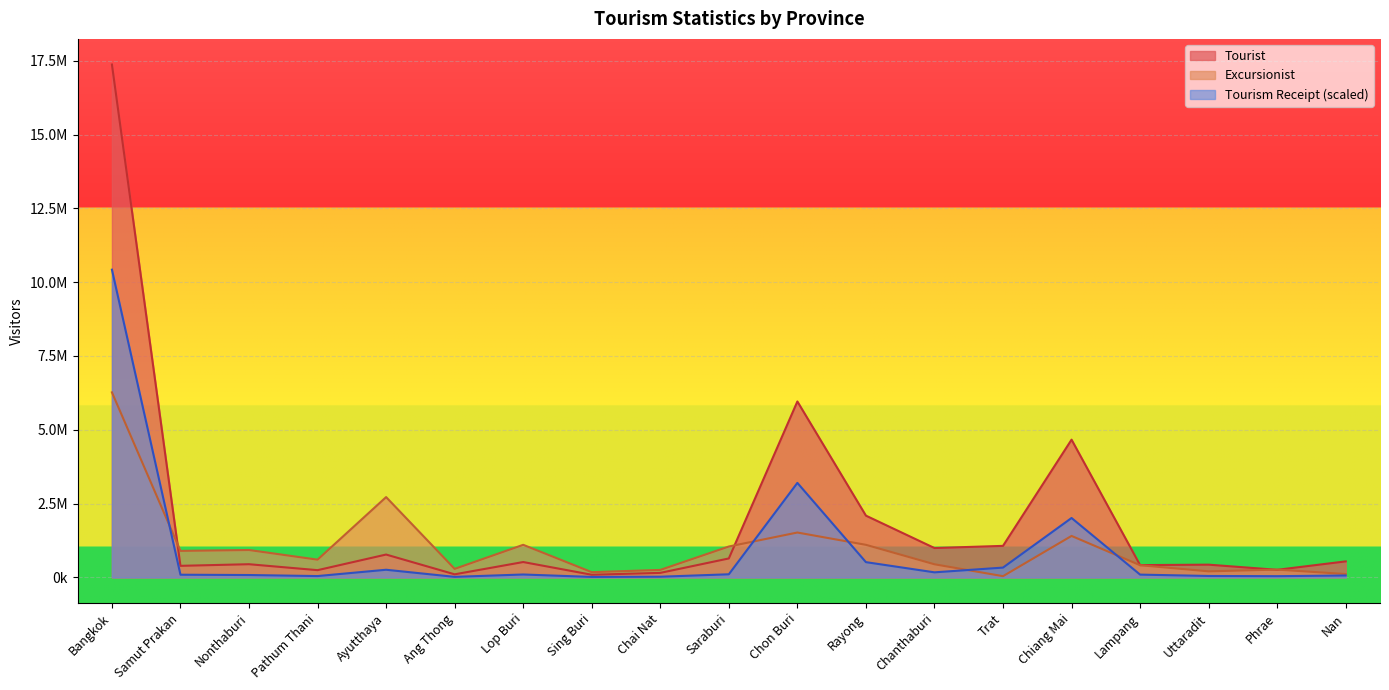

How many distinct data groups are displayed?

3